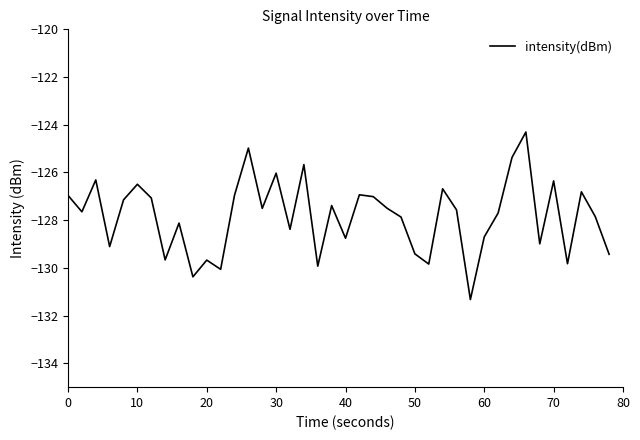

What is the greatest value displayed?

-124.3